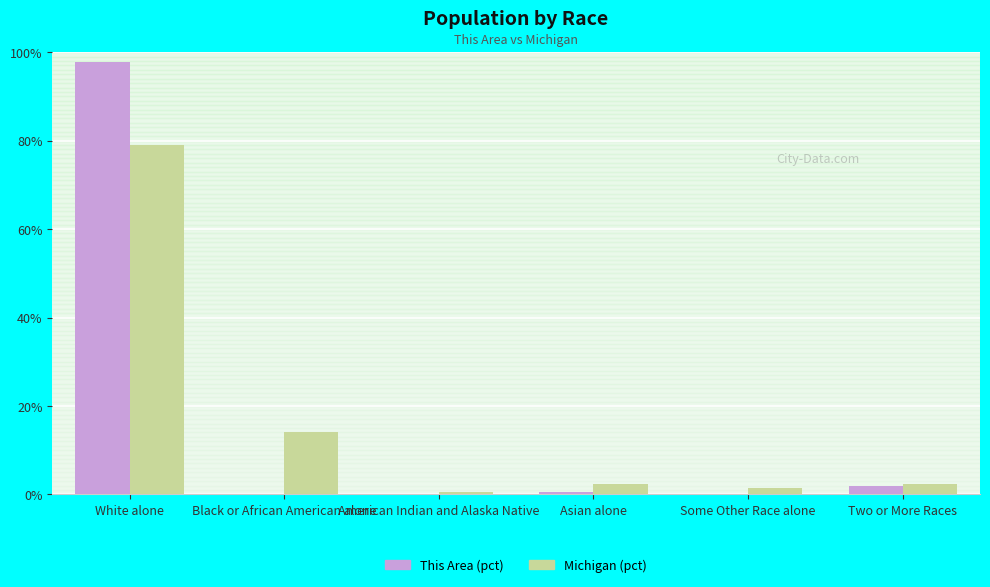

Is it true that This Area (pct) equals 0.0 at Some Other Race alone?

True